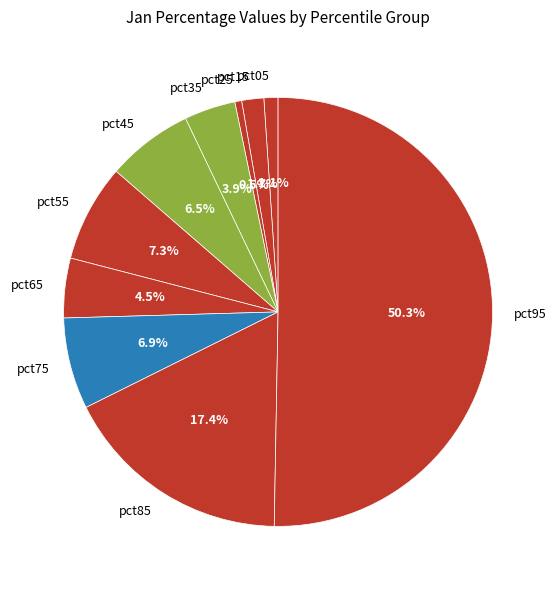

To the nearest percent, what is the combined percentage of pct45 and pct15?

8%